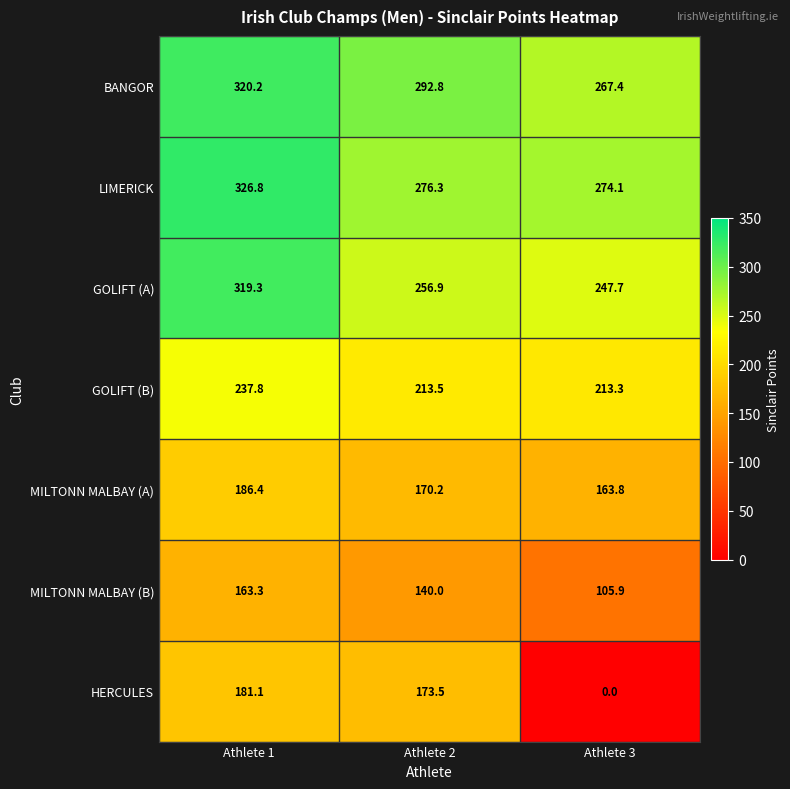

At which label does MILTONN MALBAY (A) reach its peak?

Athlete 1